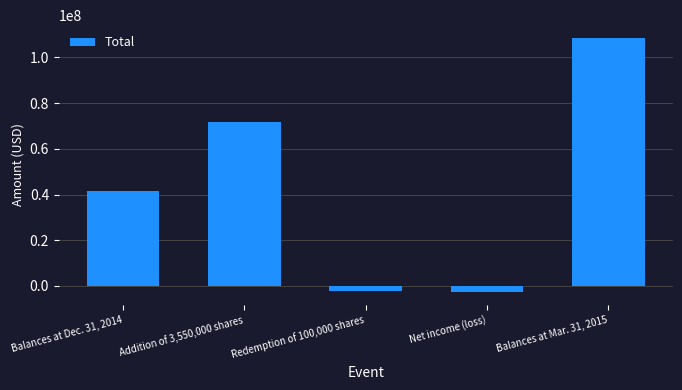

Rank the categories by value from lowest to highest.

Net income (loss), Redemption of 100,000 shares, Balances at Dec. 31, 2014, Addition of 3,550,000 shares, Balances at Mar. 31, 2015